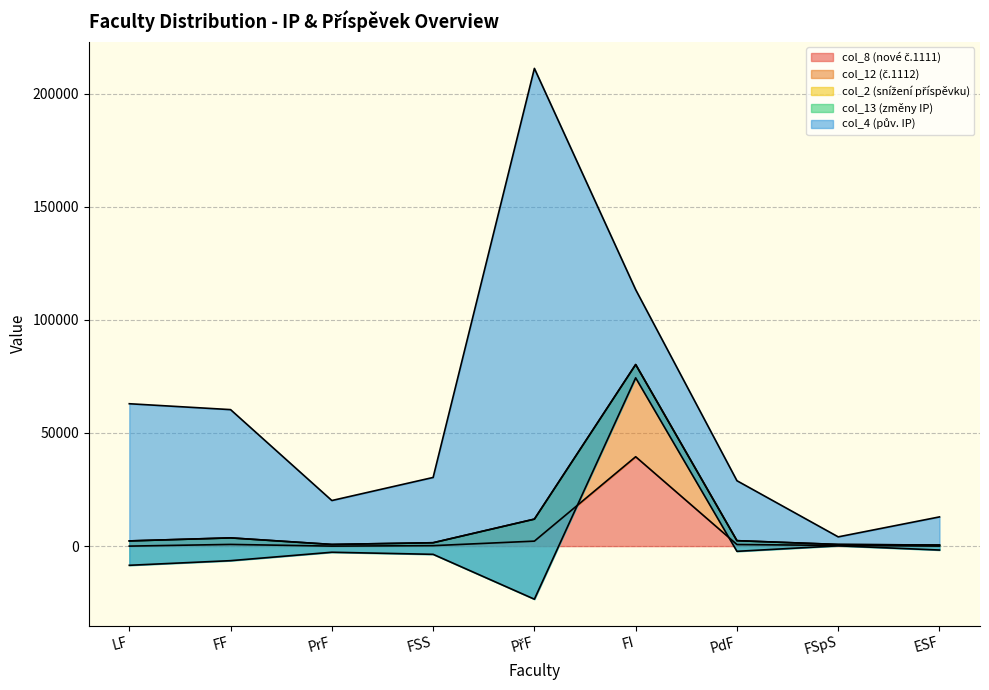

How many data points does each series have?

9